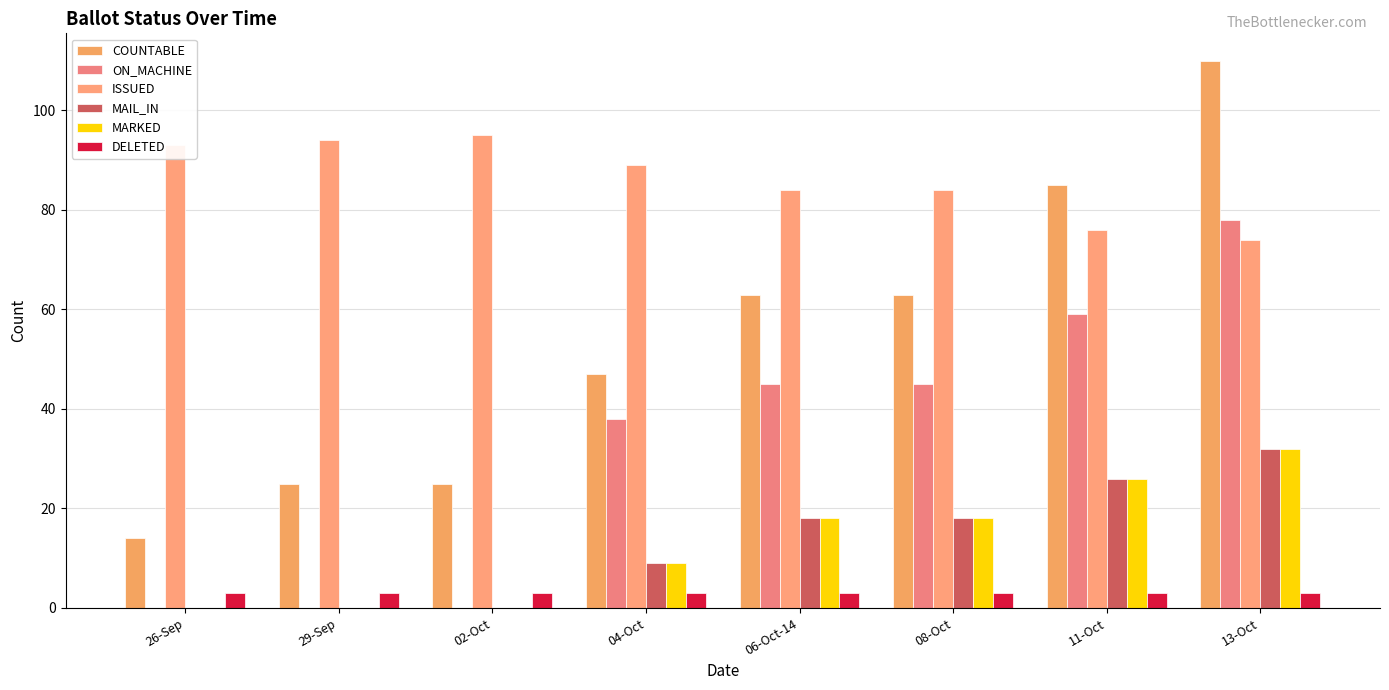

The value of ON_MACHINE at 08-Oct is 14. True or false?

False